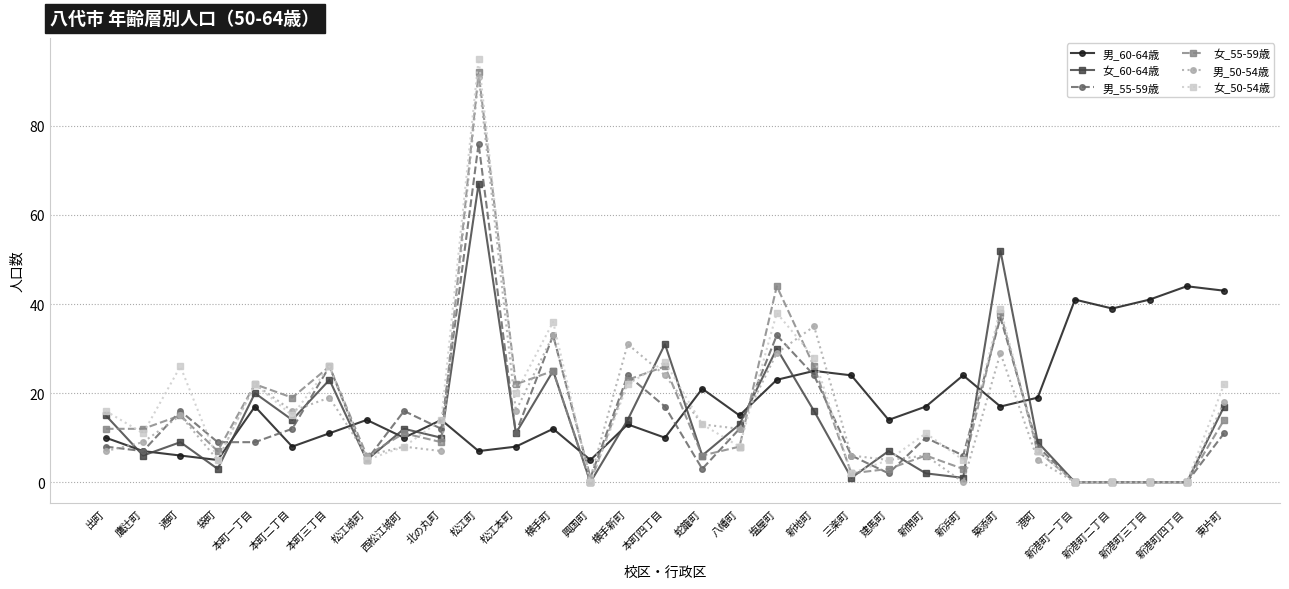

Count the number of categories in the chart.

31